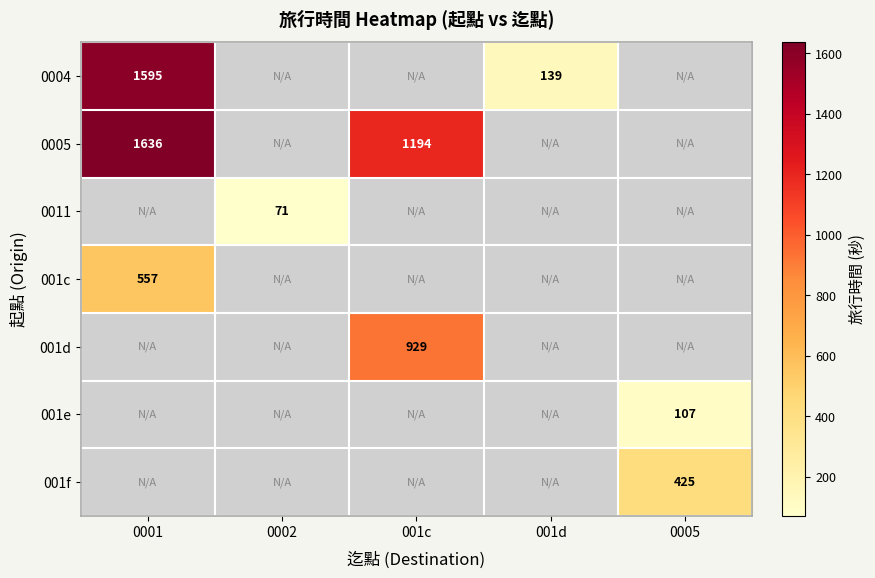

What is the spread (max minus min) of values at 0001?

1079.0